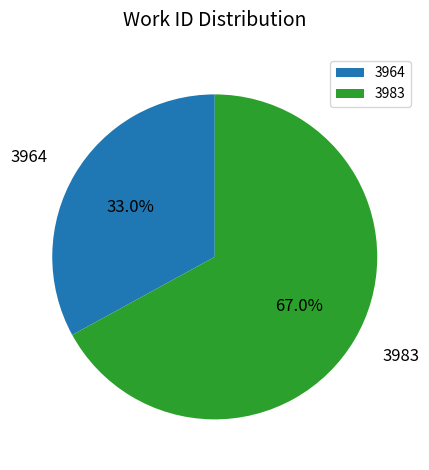

Which category has the smallest portion of the pie?

3964